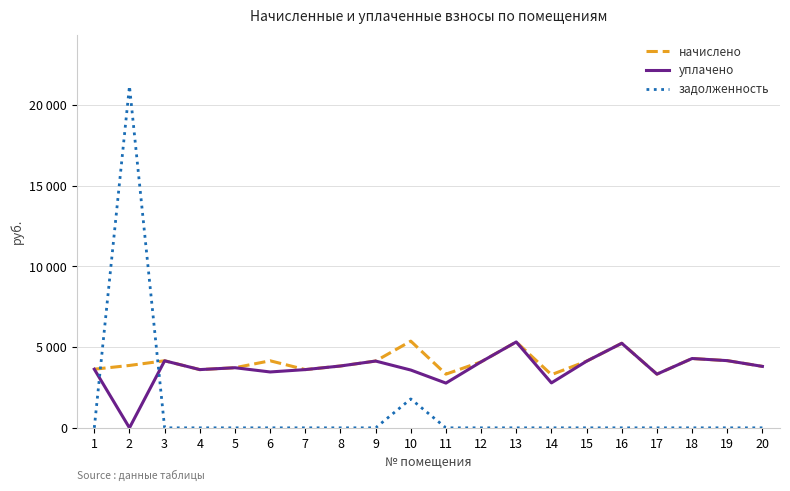

Is the value of уплачено at 14 greater than the value of начислено at 20?

No